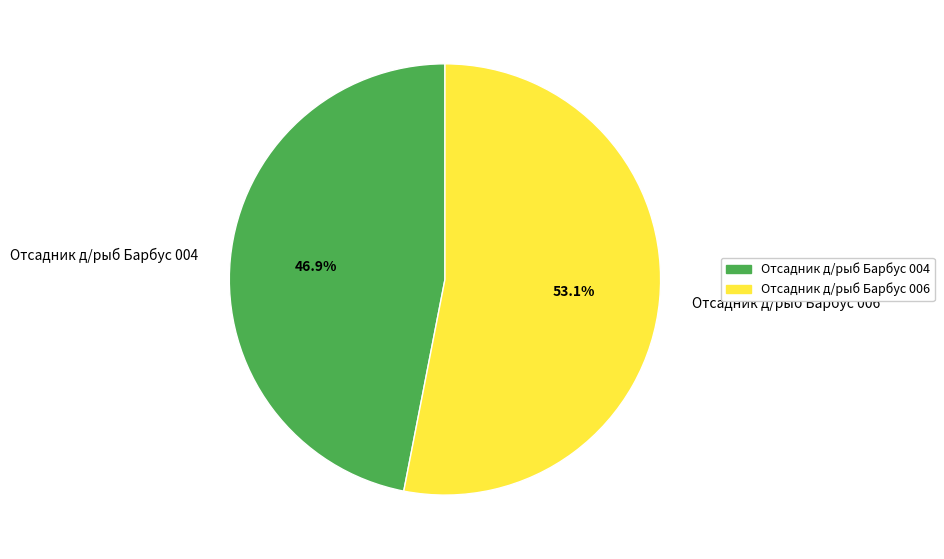

What is the largest slice in the pie chart?

Отсадник д/рыб Барбус 006